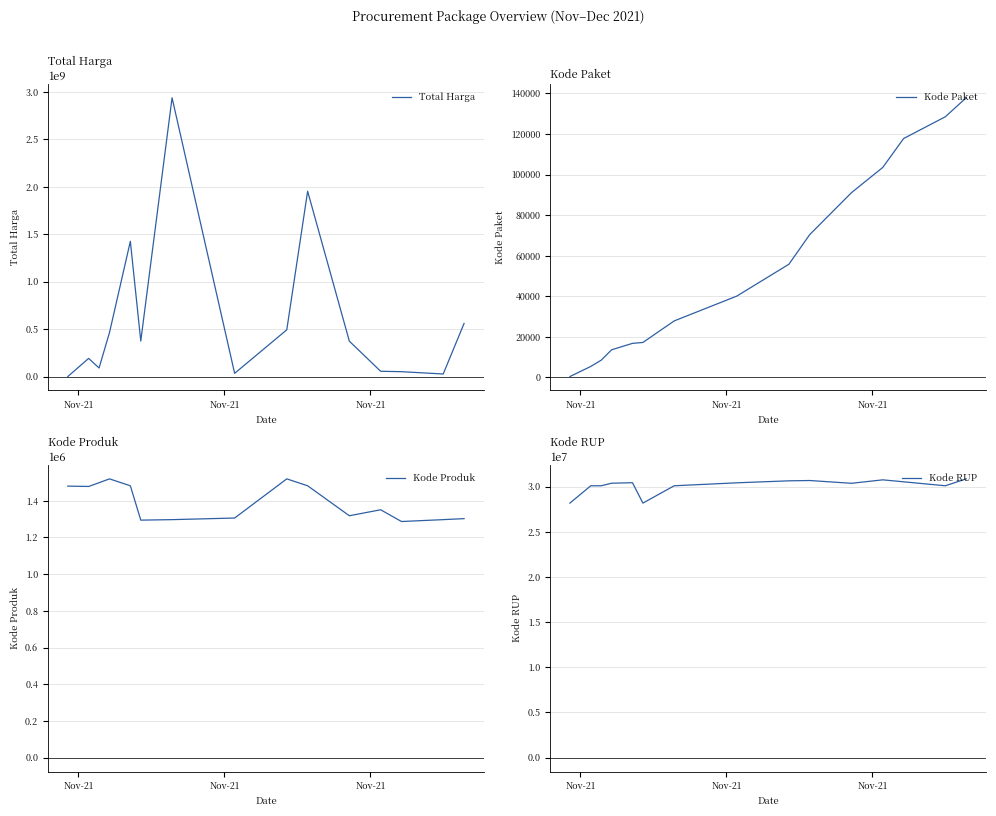

What is the highest value of the Total Harga series?

2938952240